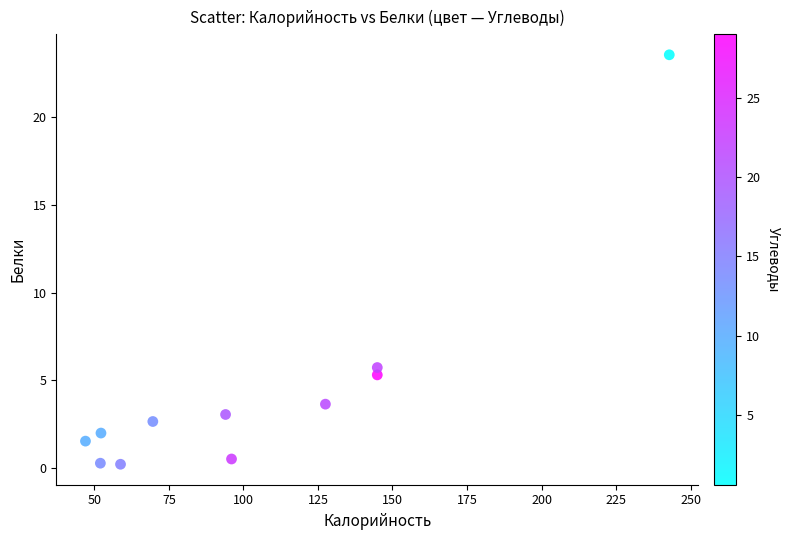

What is the average Y value?

4.4